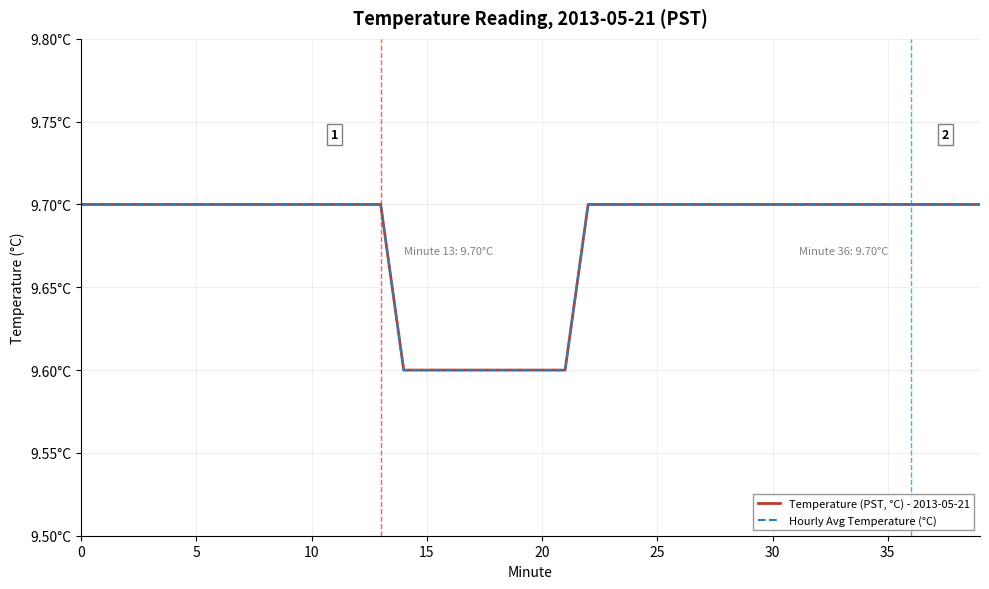

Where is Hourly Avg Temperature (°C) nearest to the value 9?

14